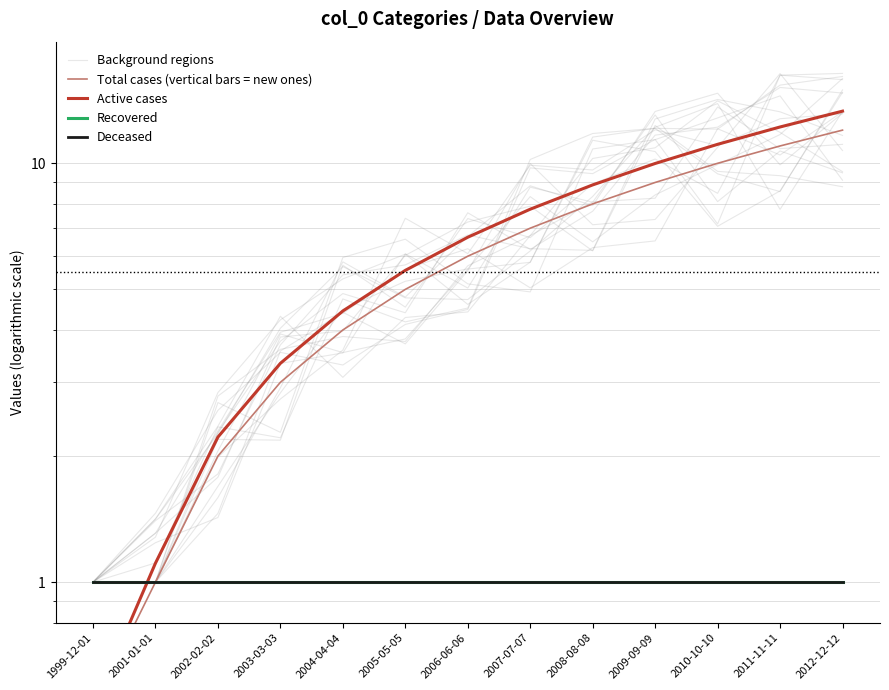

At how many categories does at least one series exceed 5?

8